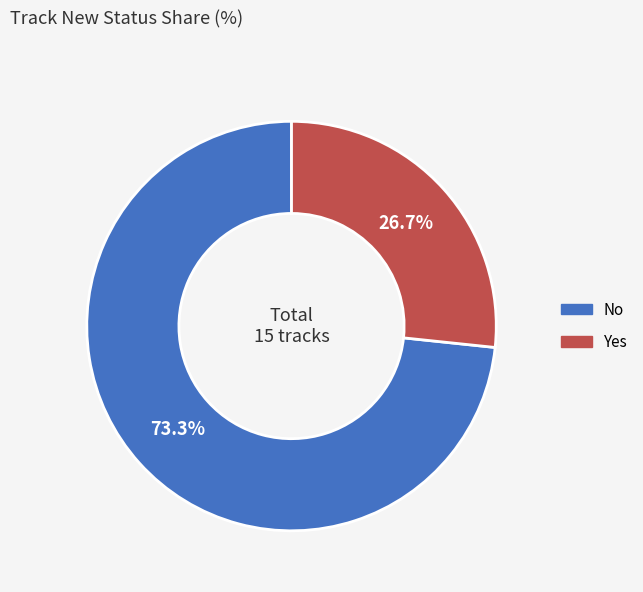

Combined, what portion of the pie is Yes and No?

100.0%